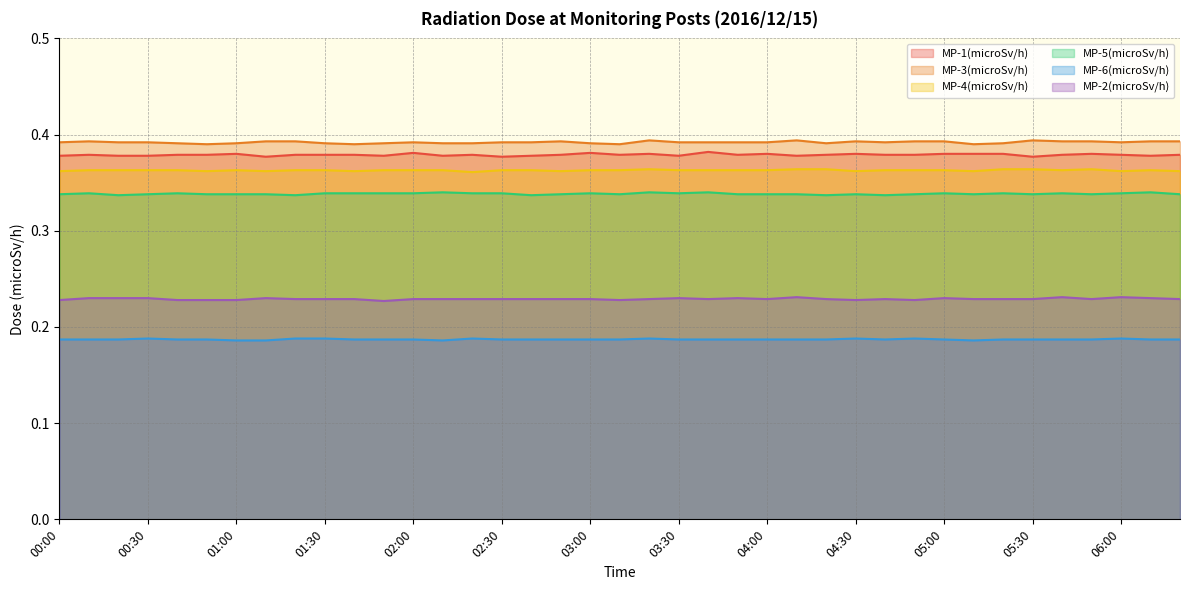

What is the total value across all series at 00:50?

1.9